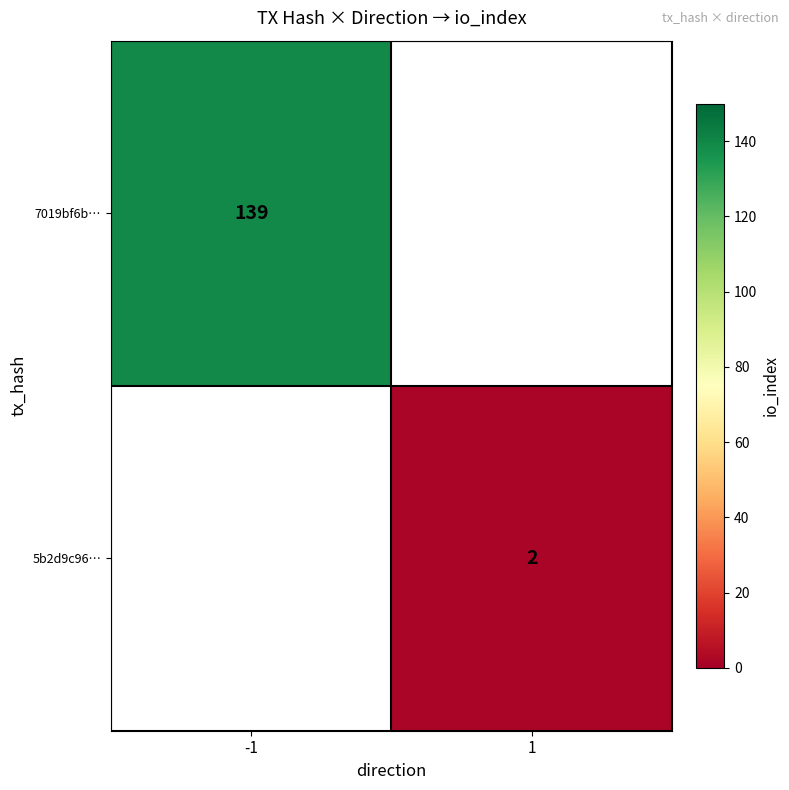

At how many categories does at least one series exceed 38?

1